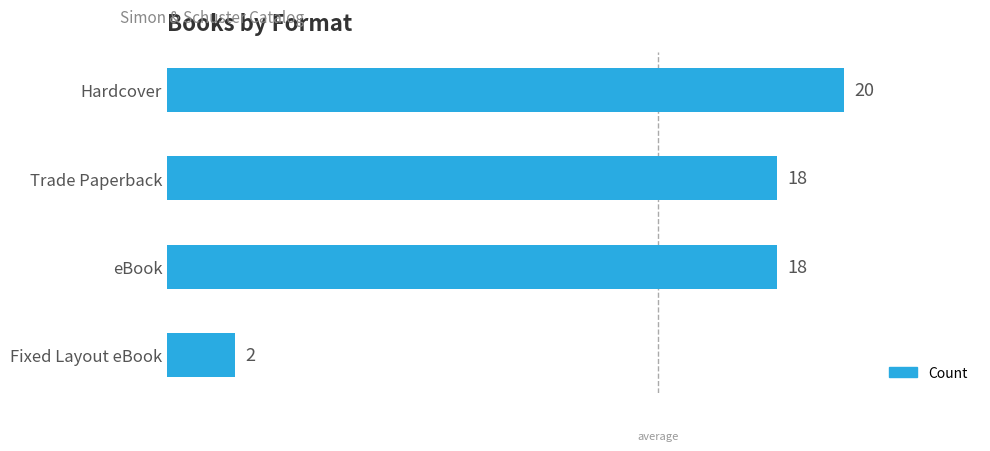

Reading top to bottom, what are all the values shown in this chart?

Hardcover=20	Trade Paperback=18	eBook=18	Fixed Layout eBook=2